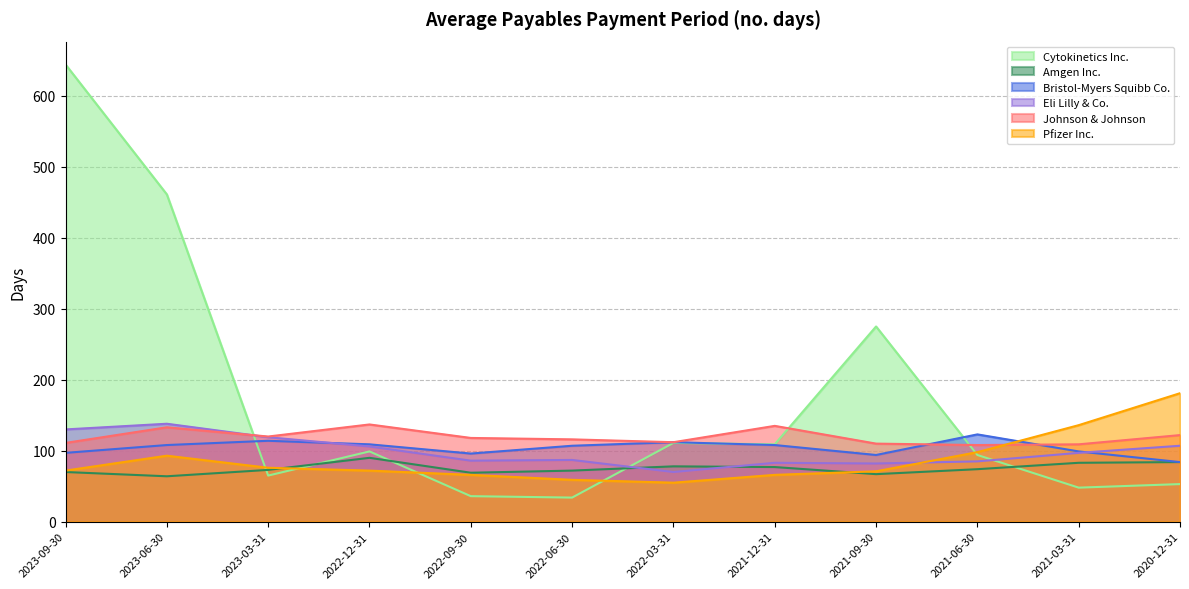

What is the total value across all series at 2023-03-31?

567